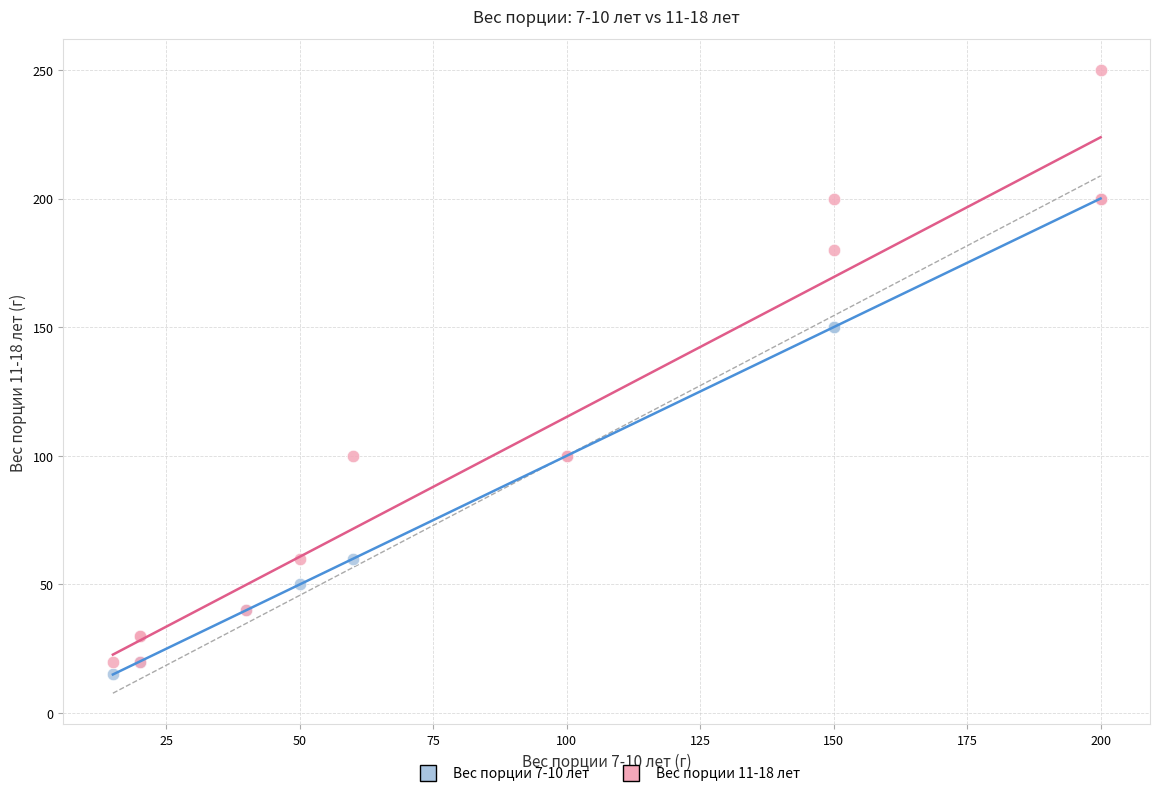

What are all the series names shown in the legend?

Вес порции 7-10 лет, Вес порции 11-18 лет